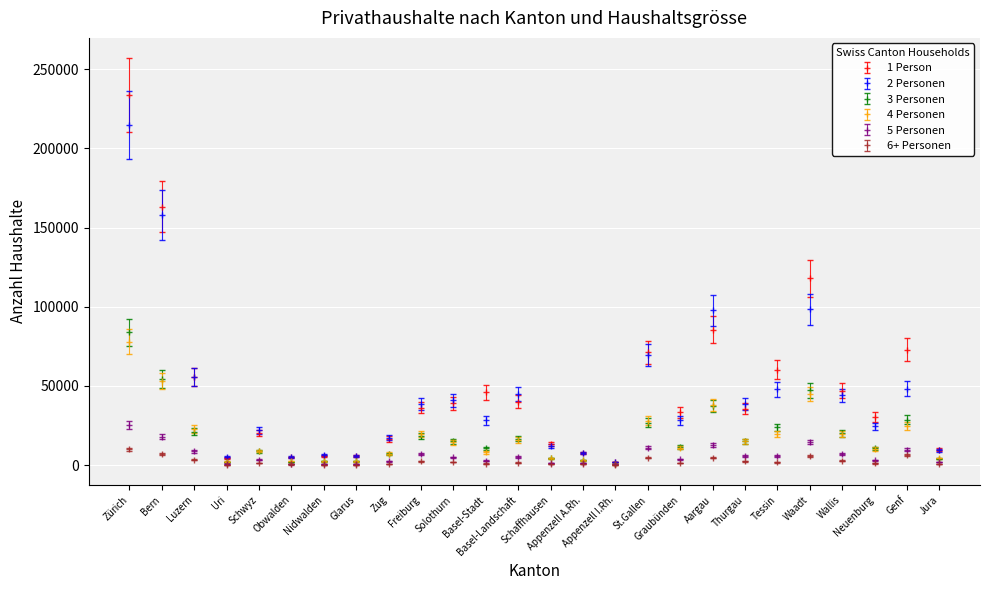

Where is the first local maximum for 2 Personen?

Schwyz